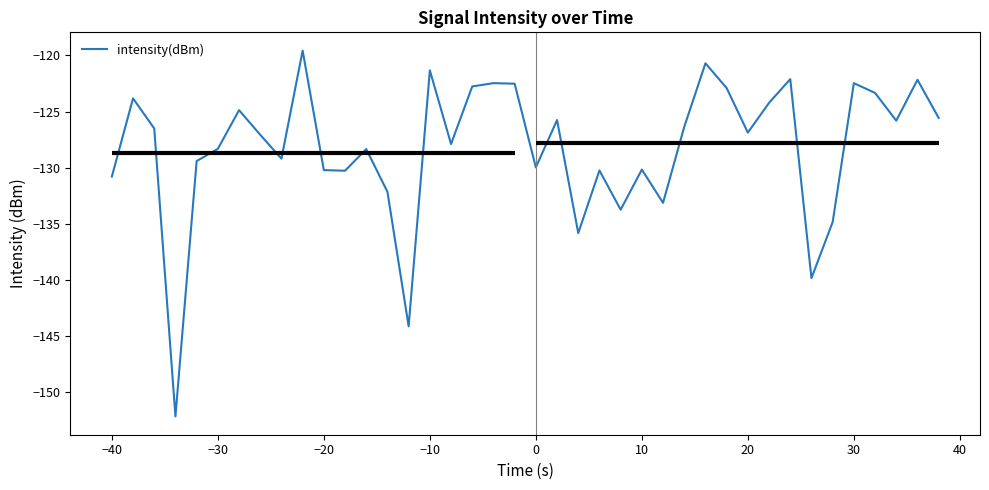

What is the difference between the maximum and minimum values?

32.6